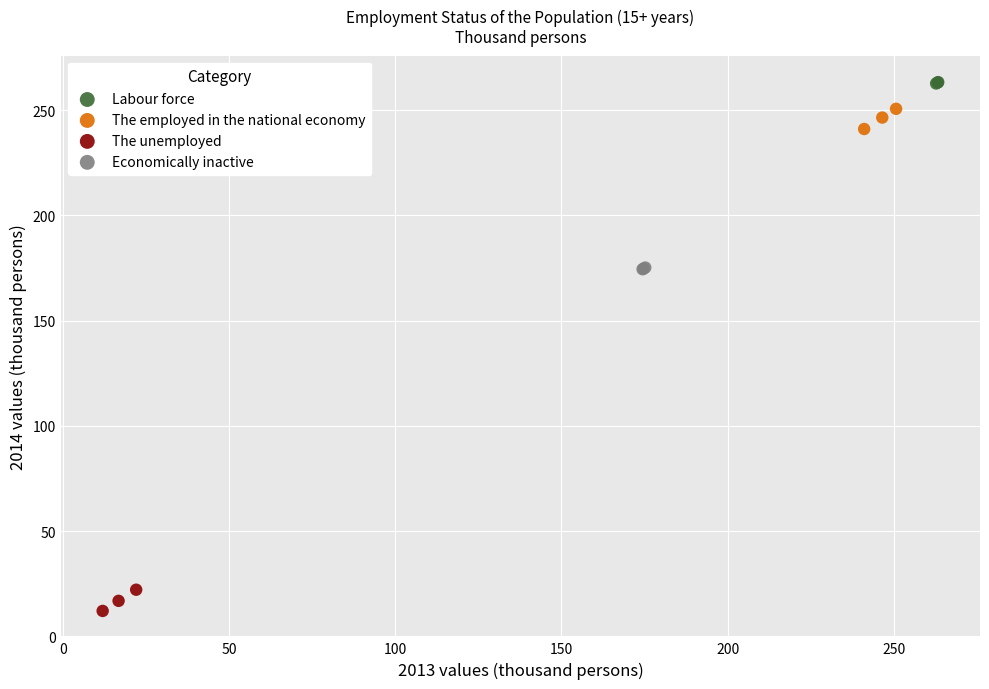

Which series reaches the minimum Y coordinate?

The unemployed